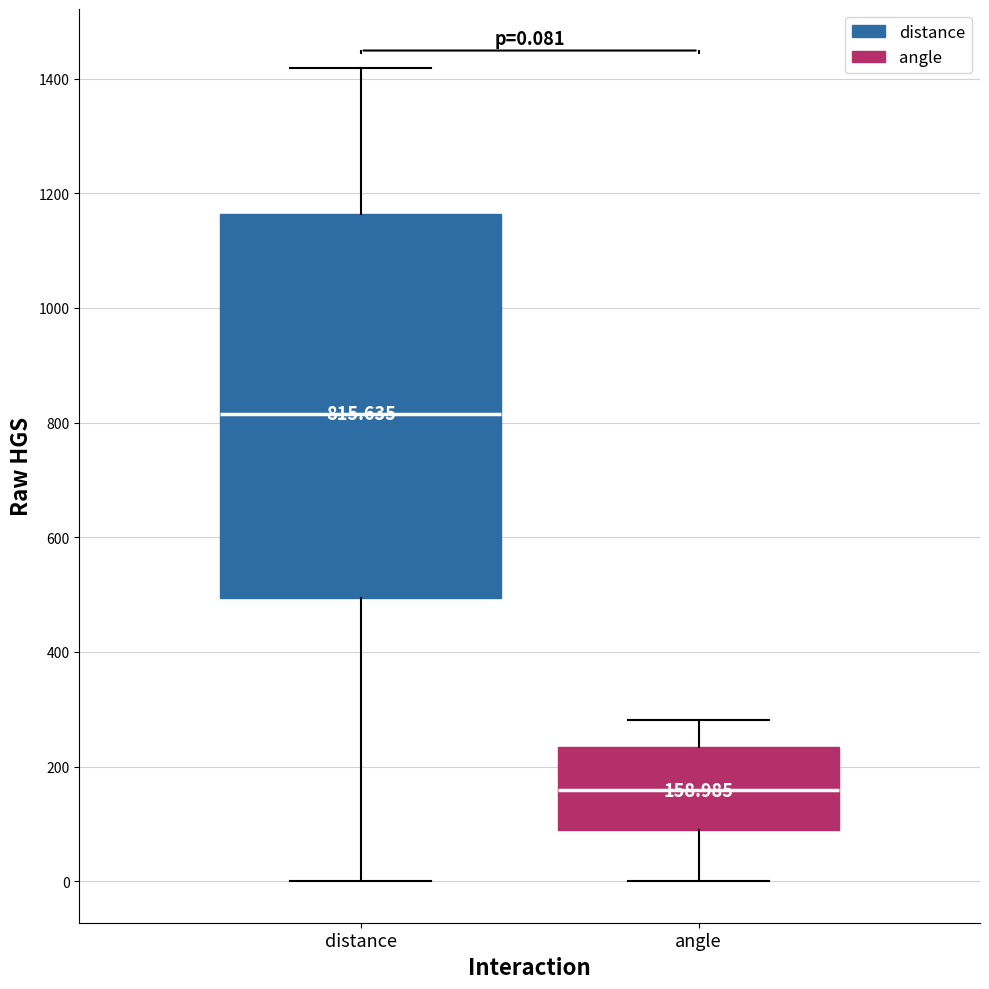

Which box's median line is the highest?

distance